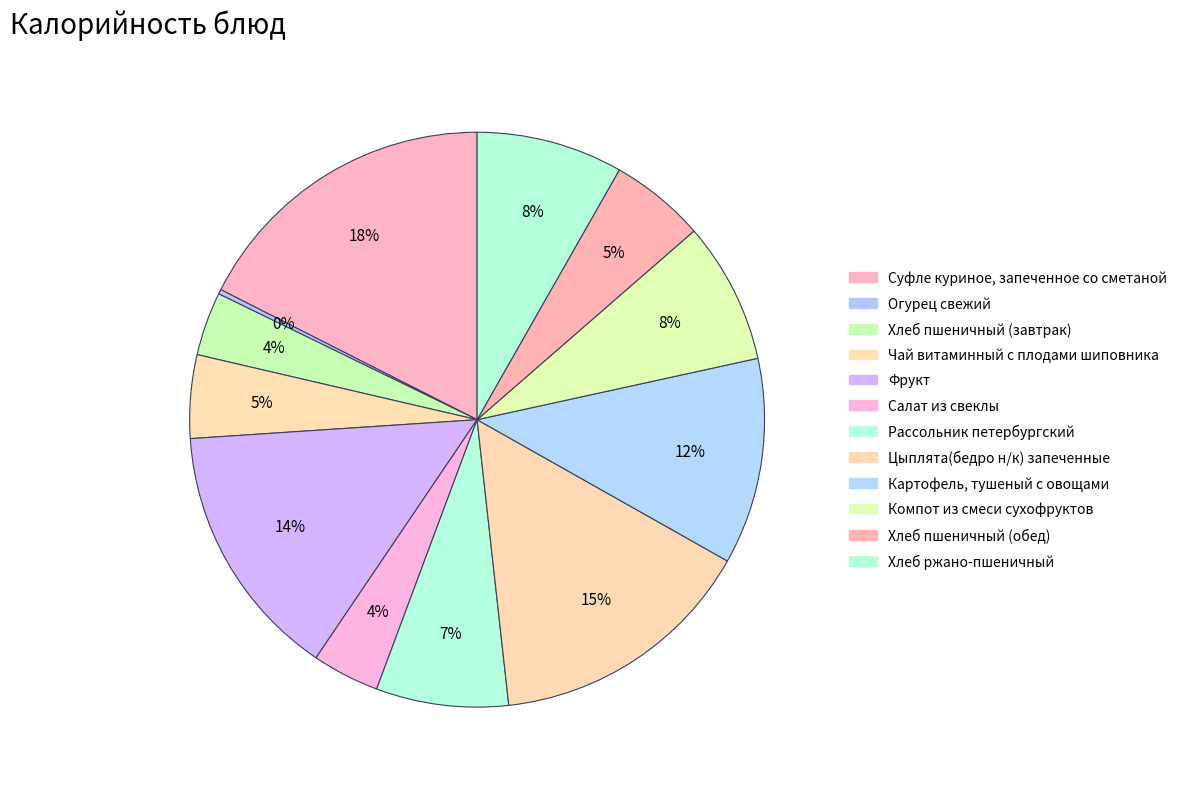

Rank the categories by value from lowest to highest.

Огурец свежий, Хлеб пшеничный (завтрак), Салат из свеклы, Чай витаминный с плодами шиповника, Хлеб пшеничный (обед), Рассольник петербургский, Компот из смеси сухофруктов, Хлеб ржано-пшеничный, Картофель, тушеный с овощами, Фрукт, Цыплята(бедро н/к) запеченные, Суфле куриное, запеченное со сметаной